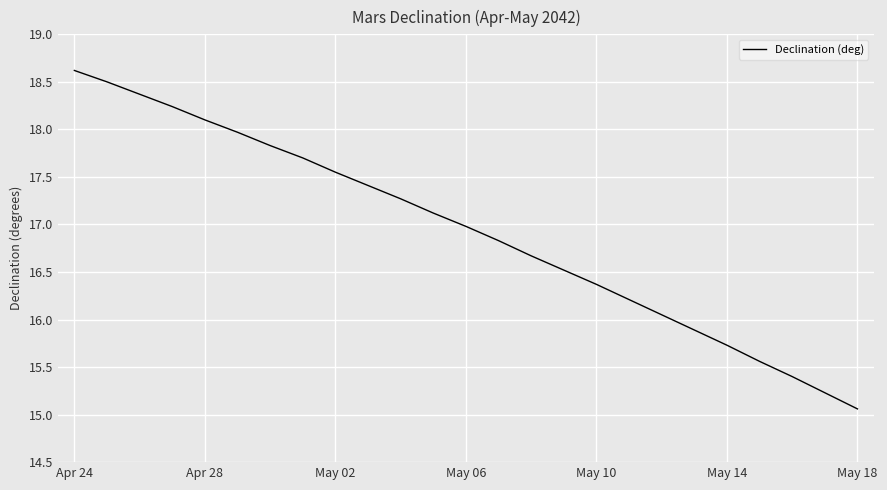

What is the maximum value shown in the chart?

18.6